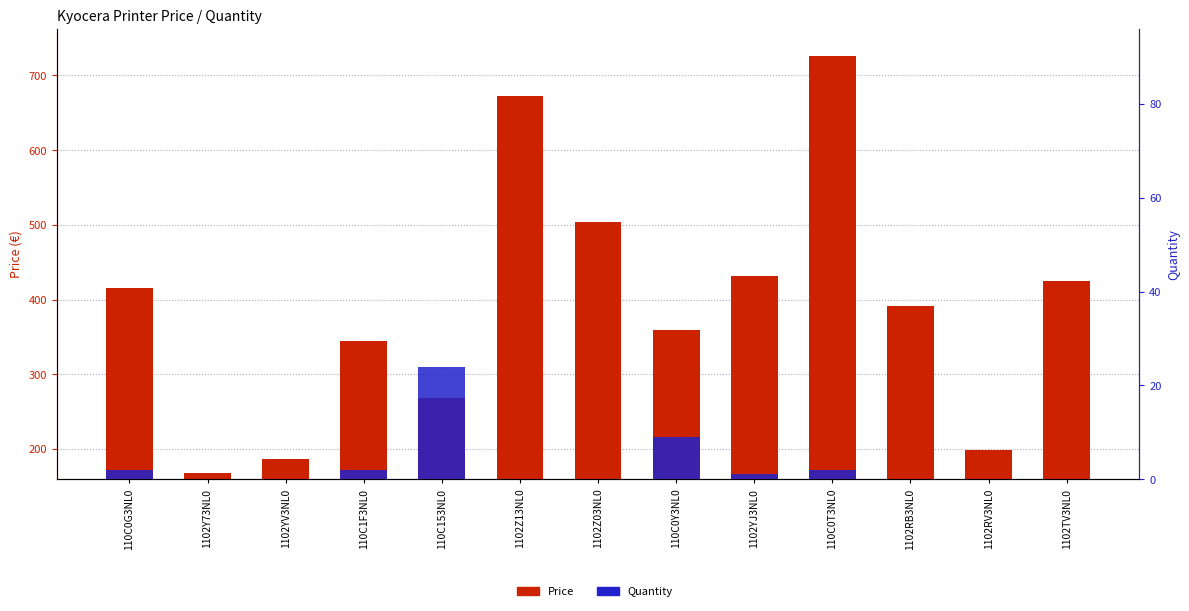

How many values in the Quantity series exceed 0?

6